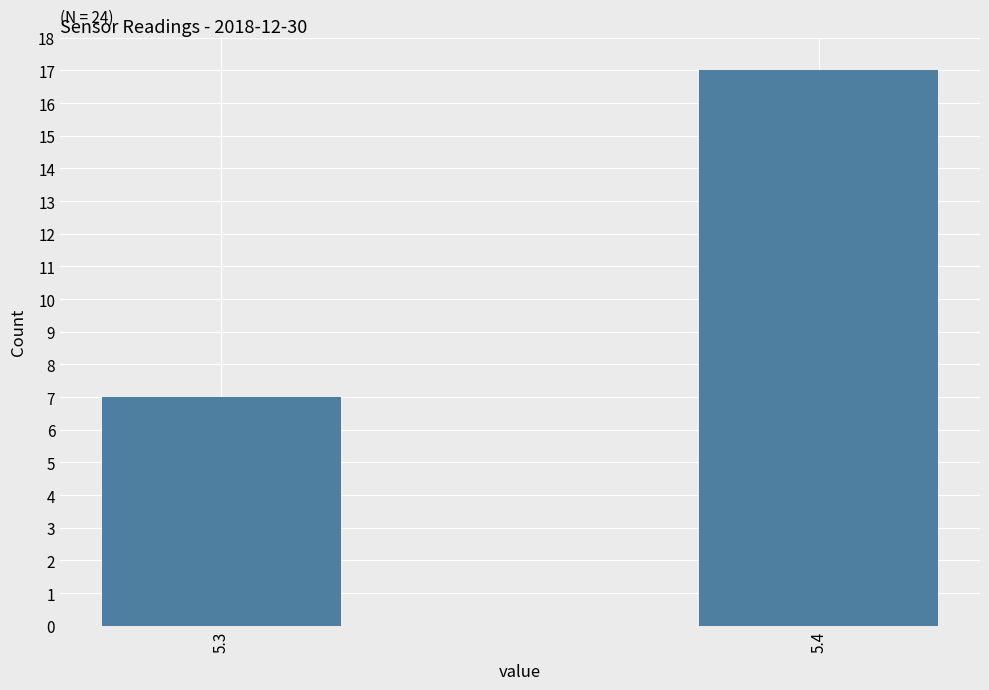

Reading left to right, extract all data points from this chart.

5.3=7	5.4=17